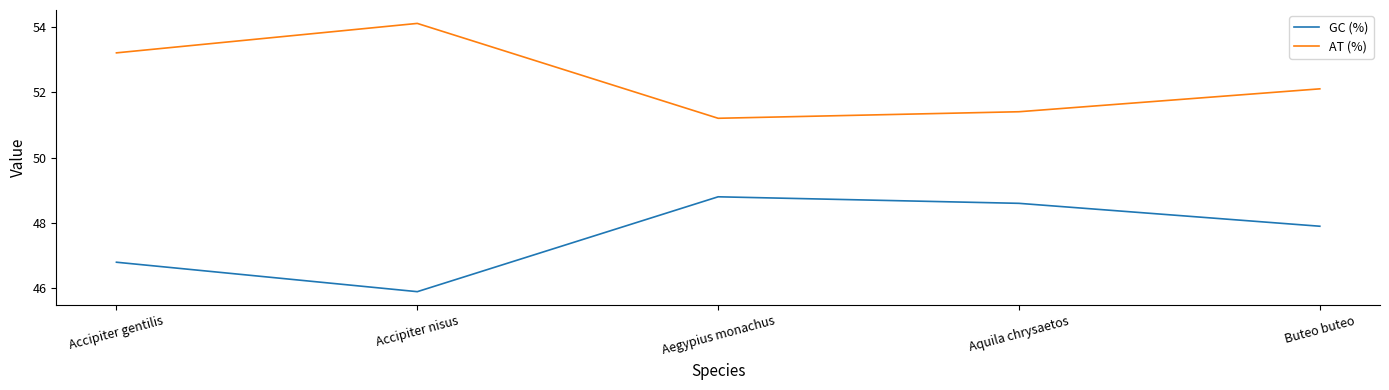

True or false: AT (%) and GC (%) cross at least once.

False